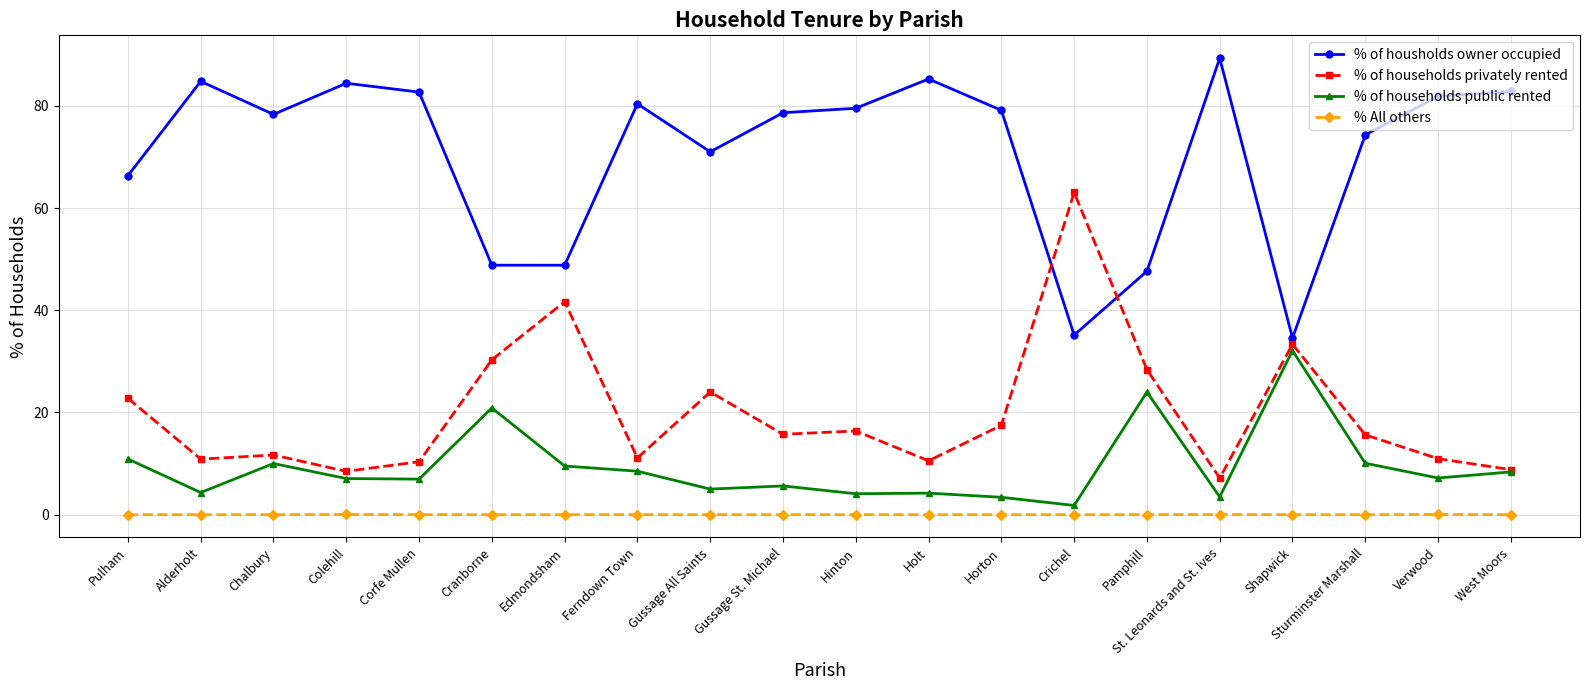

What is the label of the 13th point from the right?

Ferndown Town